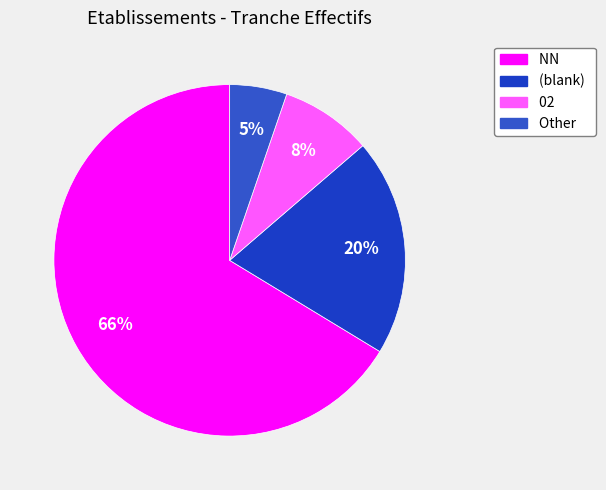

What is the smallest slice in the pie chart?

Other